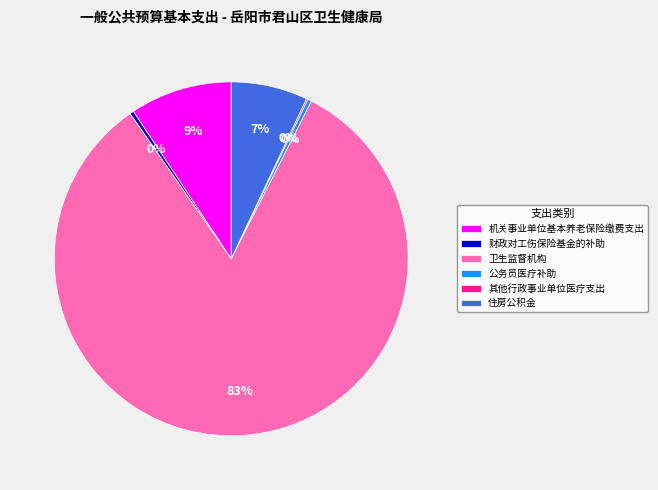

Which slice represents more than half of the pie?

卫生监督机构